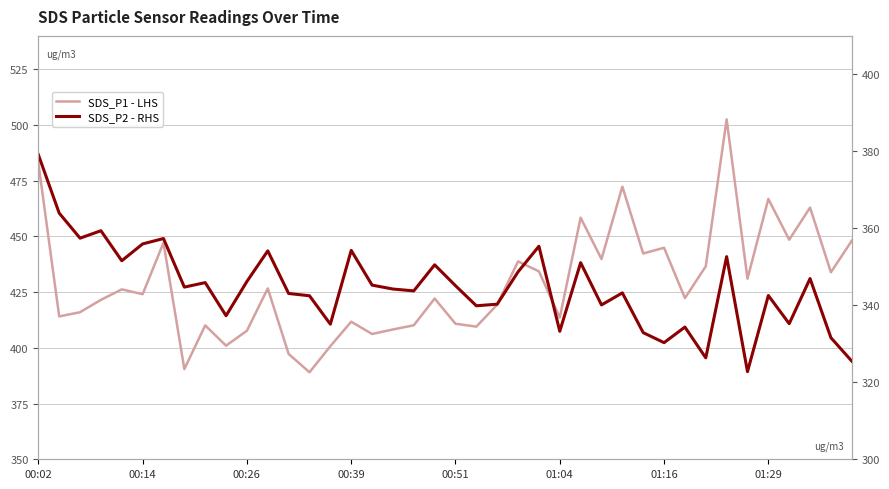

What is the spread (max minus min) of values at 00:26?

61.5